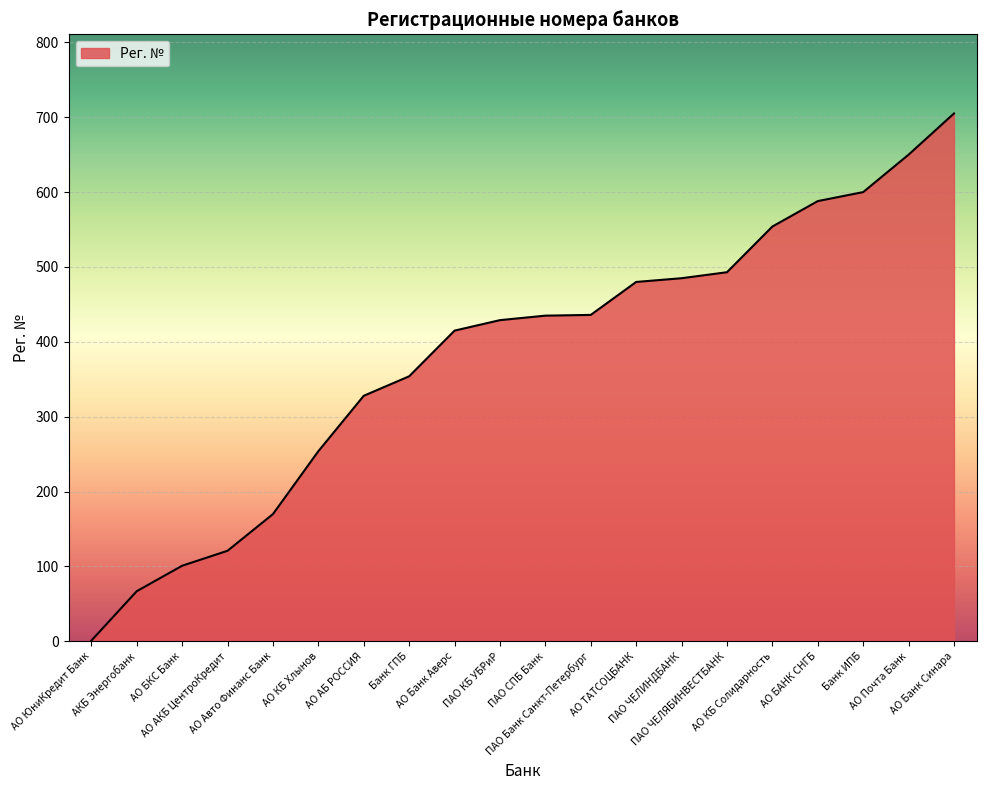

The chart shows a value of 1190 at АО Банк Синара. True or false?

False